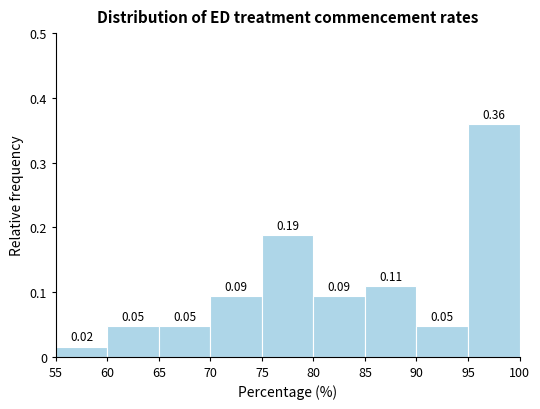

Which range on the x-axis has the tallest bar?

95 to 100